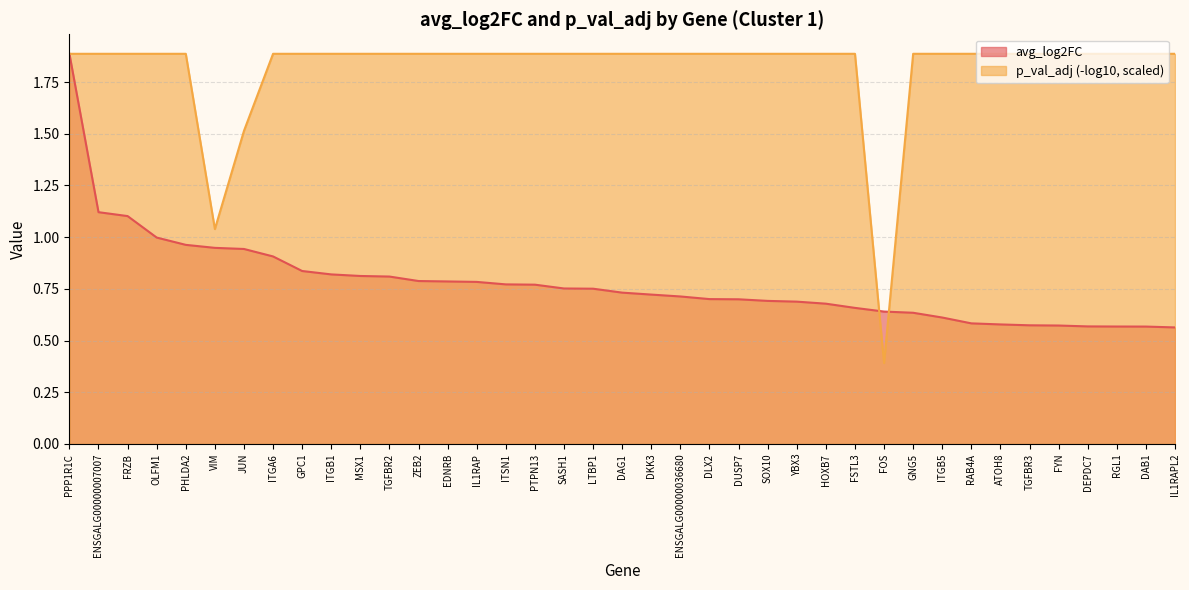

At which category does the chart reach its peak across all series?

PPP1R1C